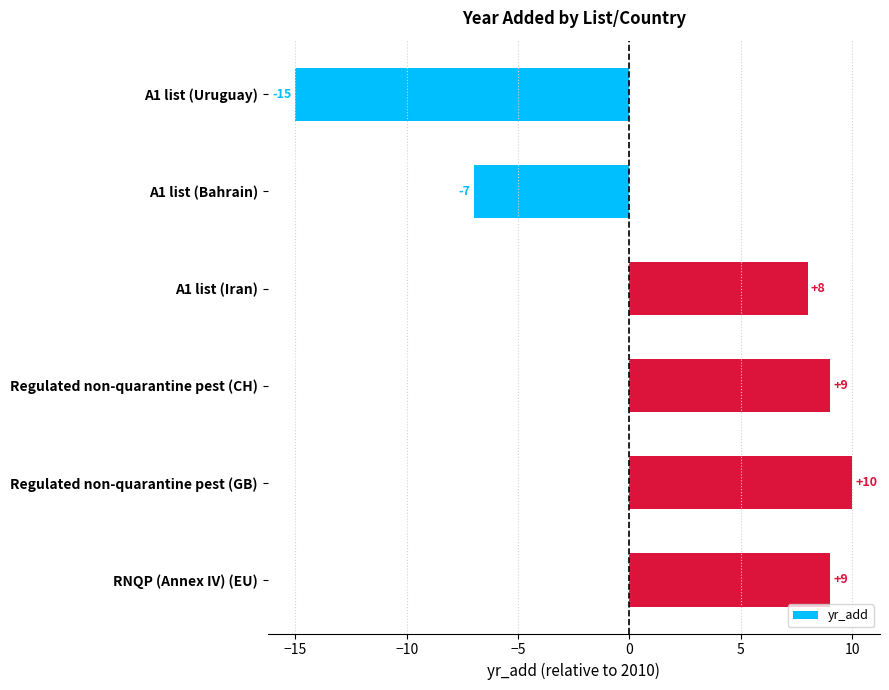

Read the value at A1 list (Uruguay).

-15